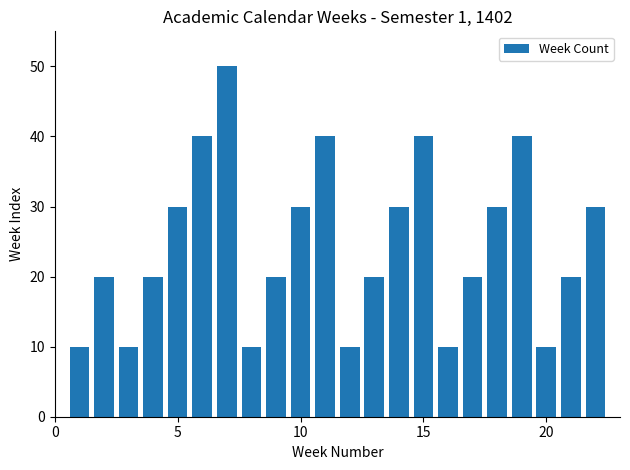

How many categories are shown in the chart?

22